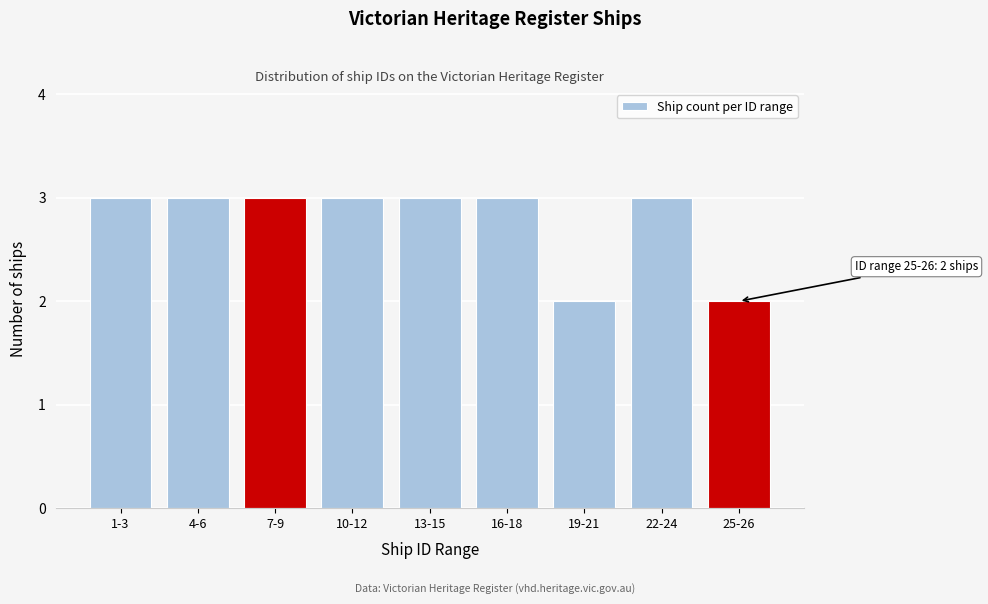

Reading right to left, list all the values displayed in this chart.

2	3	2	3	3	3	3	3	3